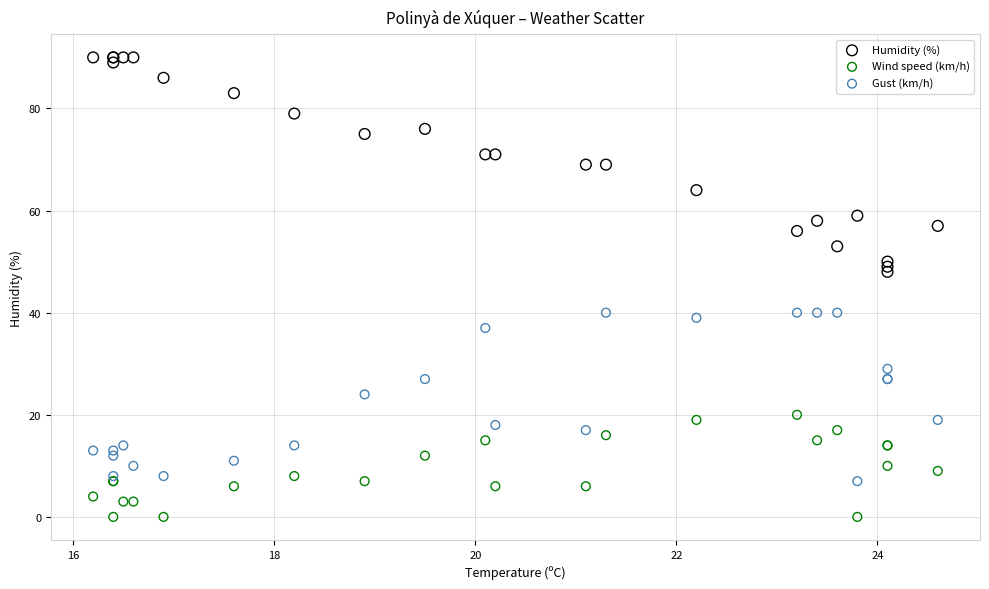

Which series reaches the minimum Y coordinate?

Wind speed (km/h)